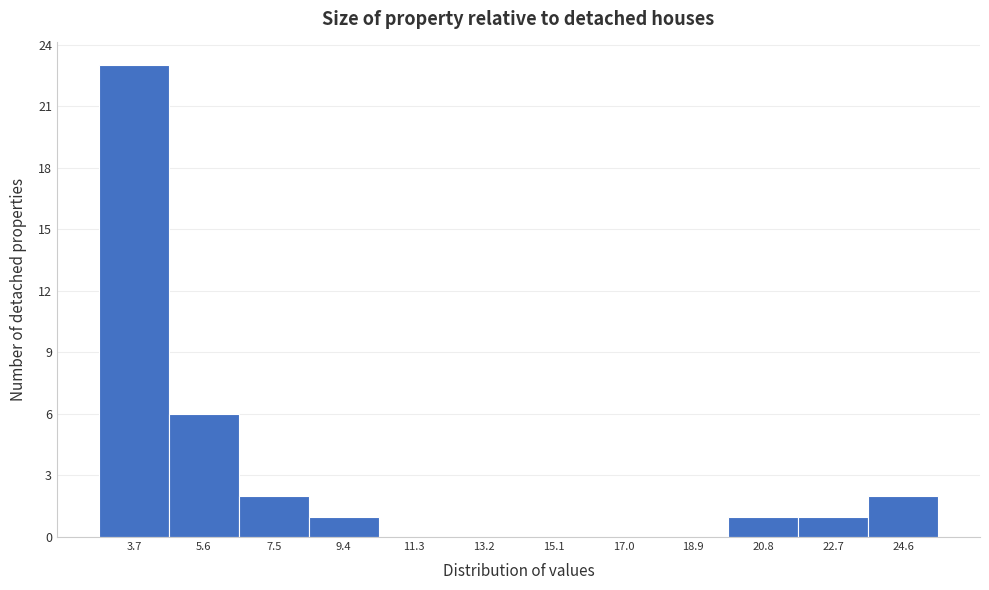

Reading left to right, list all the values displayed in this chart.

3.7=23	5.6=6	7.5=2	9.4=1	11.3=0	13.2=0	15.1=0	17.0=0	18.9=0	20.8=1	22.7=1	24.6=2